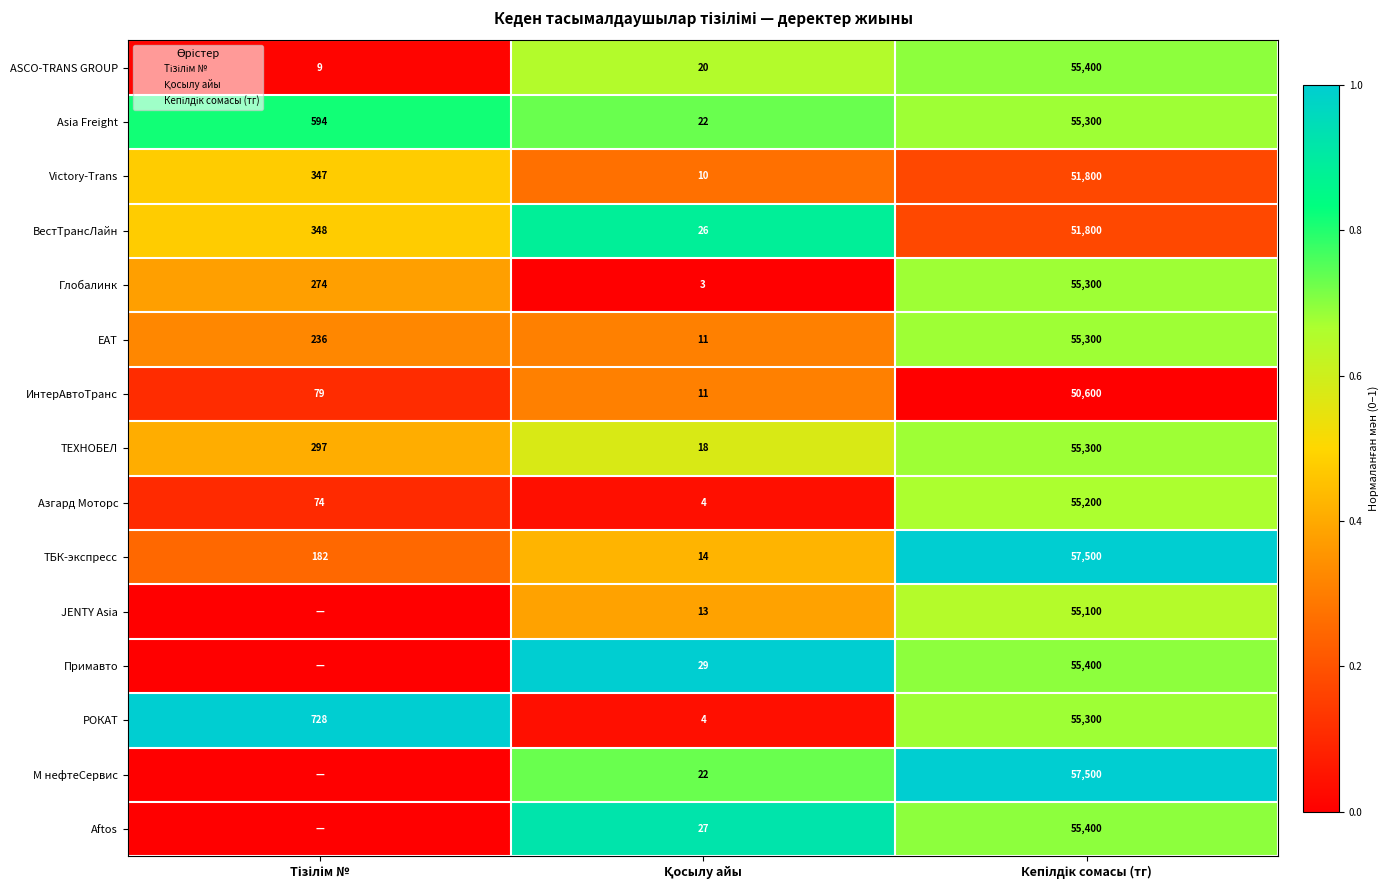

Which category has the lowest value in the Азгард Моторс series?

Қосылу айы